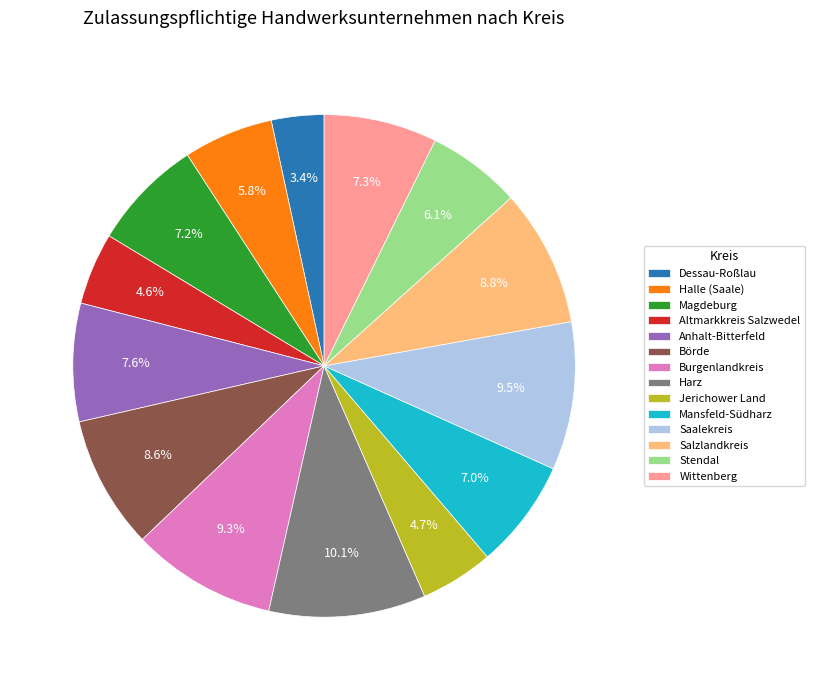

What is the total percentage of Harz and Wittenberg?

17.4%